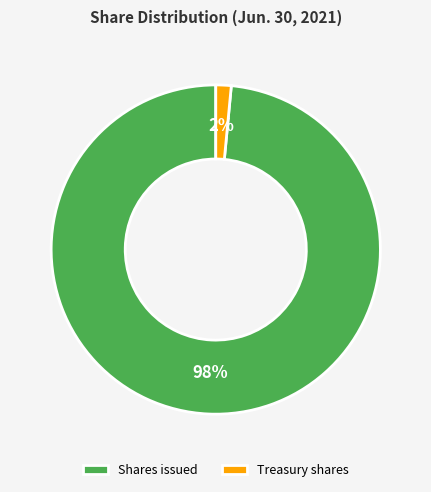

True or false: Shares issued accounts for 92% of the total.

False